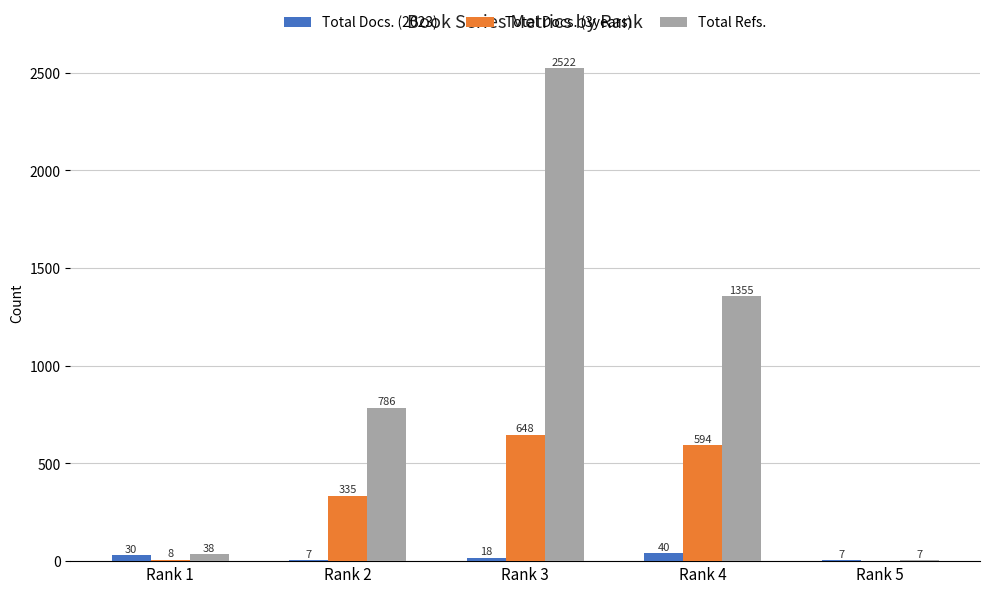

At which category is the sum across all series the highest?

Rank 3